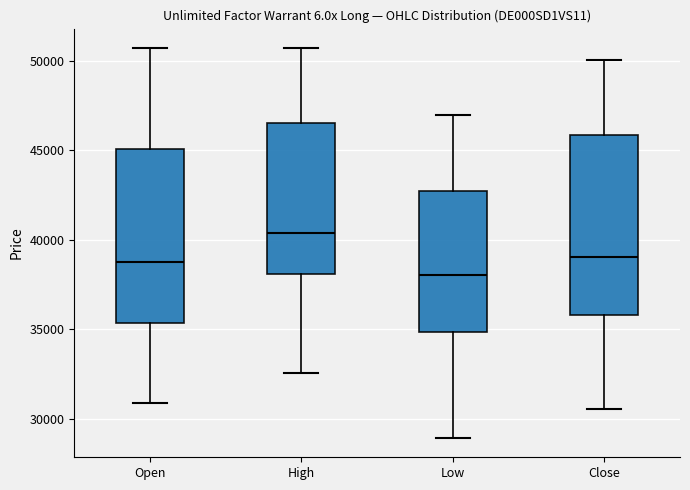

Reading left to right, transcribe this box plot: for each box, give where its median line is, the range the box spans, and where its two whiskers end, as read against the y-axis. The values are not printed on the chart, so give them approximately, as read against the axis.

Open: median 39000, box 35500 to 45000, whiskers 31000 to 50500
High: median 40500, box 38000 to 46500, whiskers 32500 to 50500
Low: median 38000, box 35000 to 42500, whiskers 29000 to 47000
Close: median 39000, box 36000 to 46000, whiskers 30500 to 50000